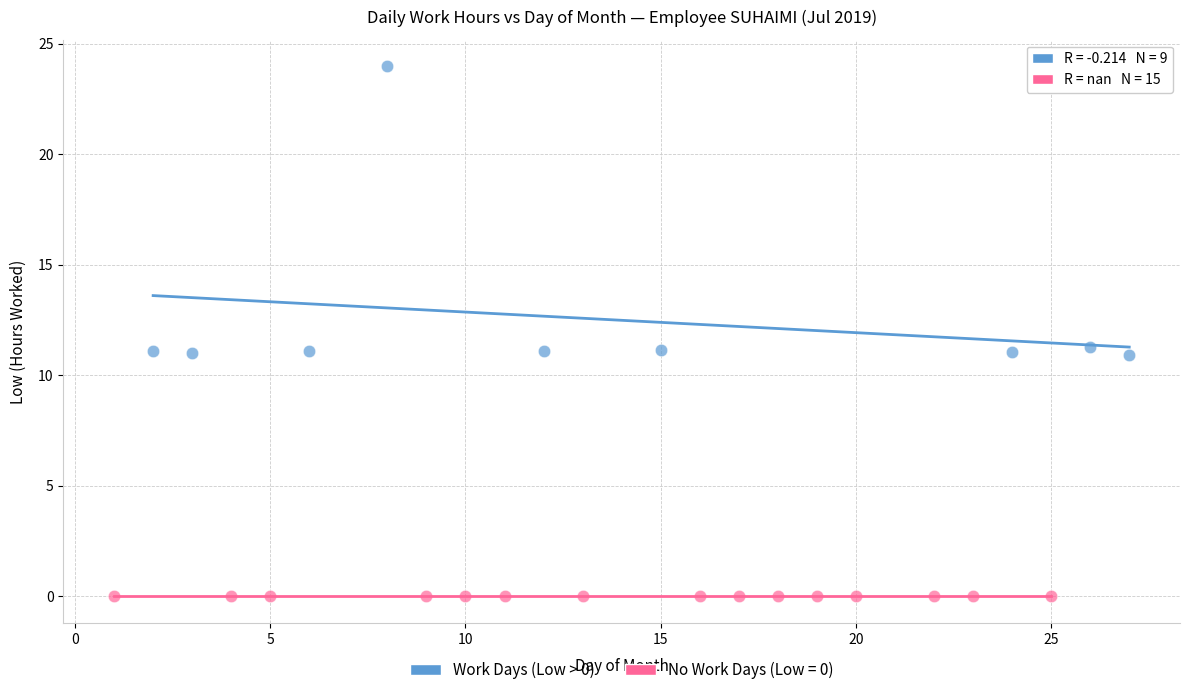

Which series contains the highest Y value?

Work Days (Low > 0)